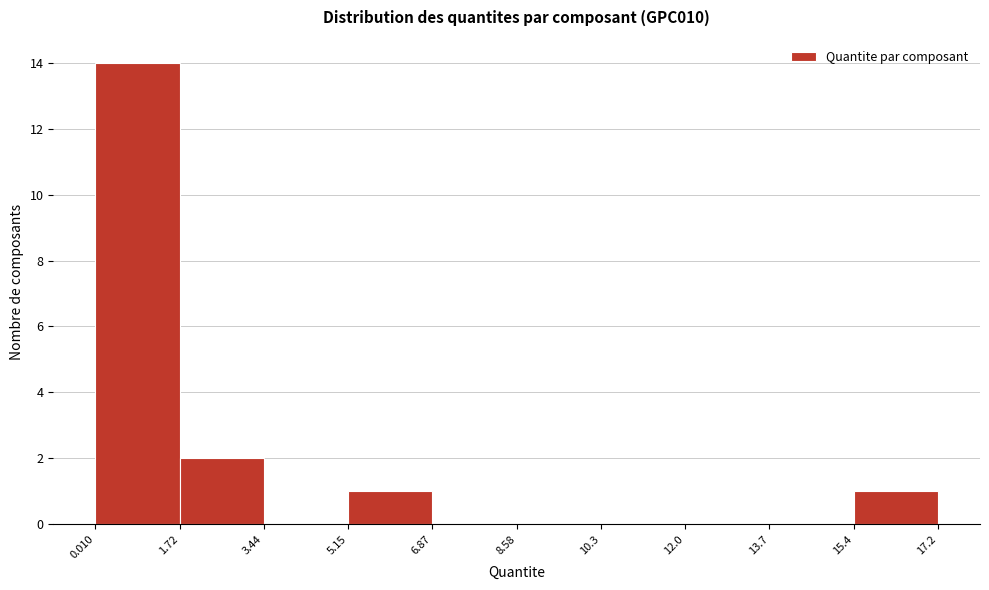

What is the height of the bar covering 1.72 to 3.44 on the x-axis? The values are not printed on the chart, so give them approximately, as read against the axis.

2